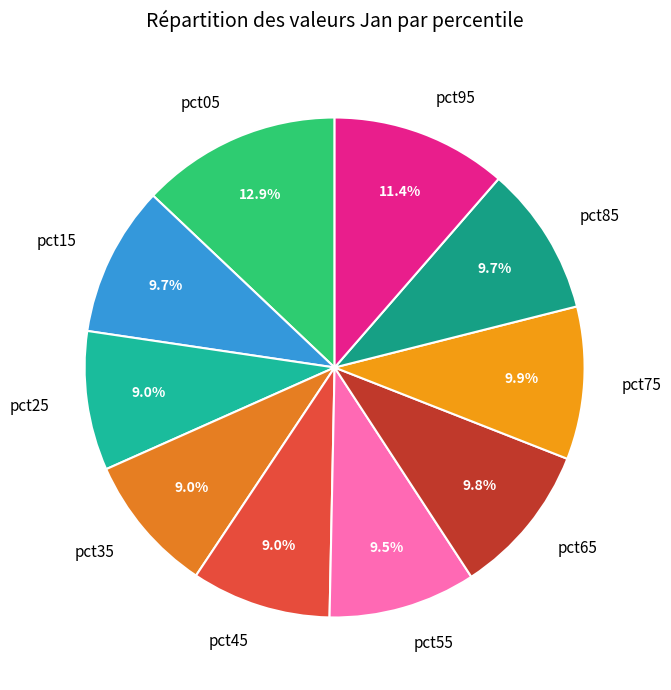

To the nearest percent, what percentage of the pie is pct75?

10%